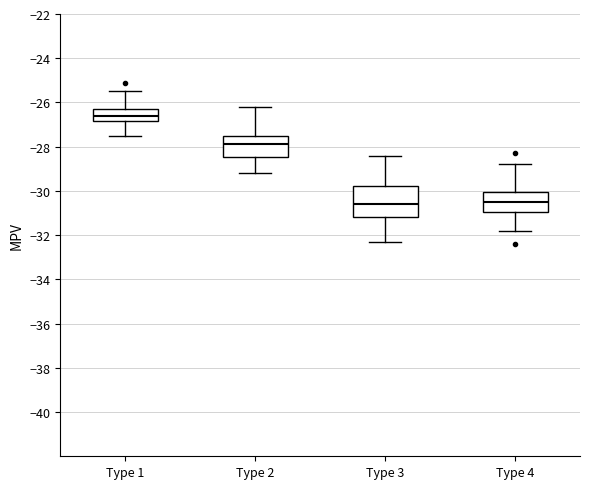

Where does the median line of the box for Type 4 sit on the y-axis? The values are not printed on the chart, so give them approximately, as read against the axis.

-30.4